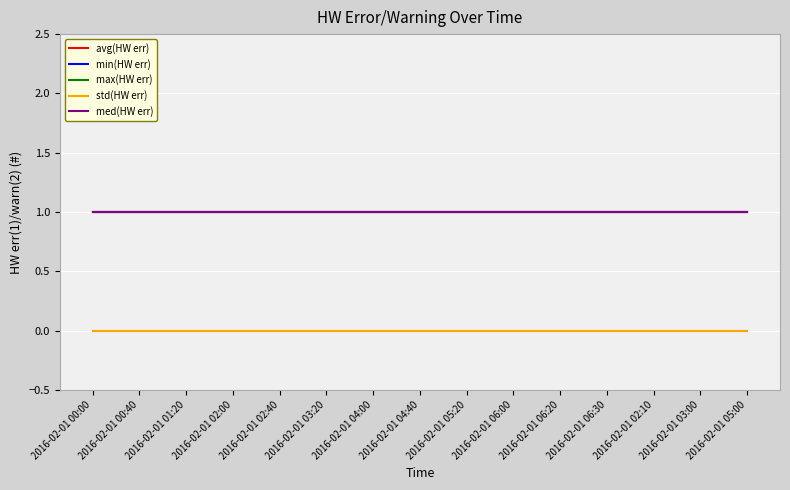

Does the chart have visible grid lines?

Yes